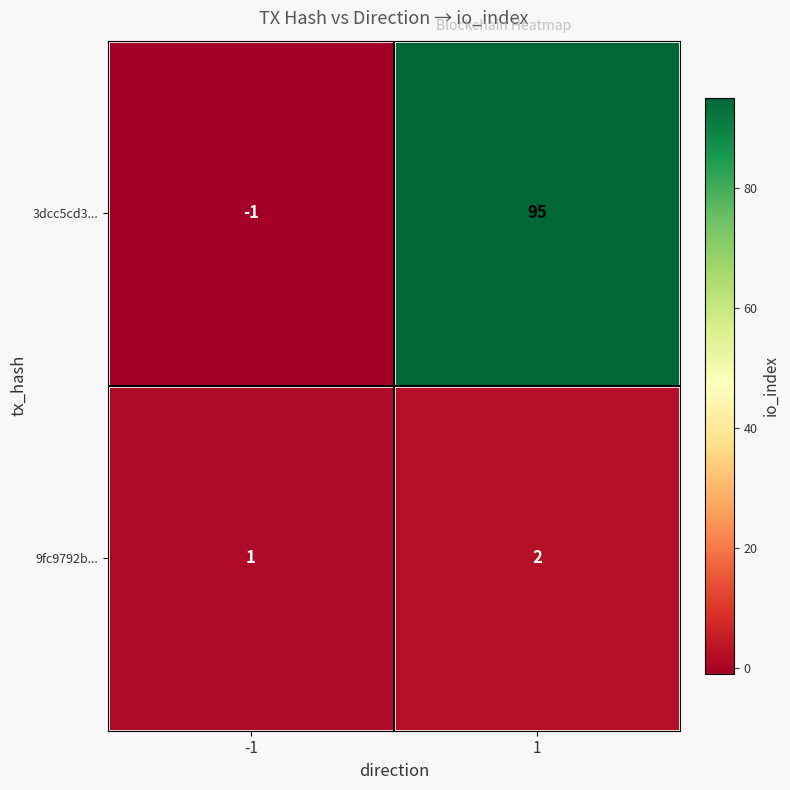

At how many categories does at least one series exceed 44?

1